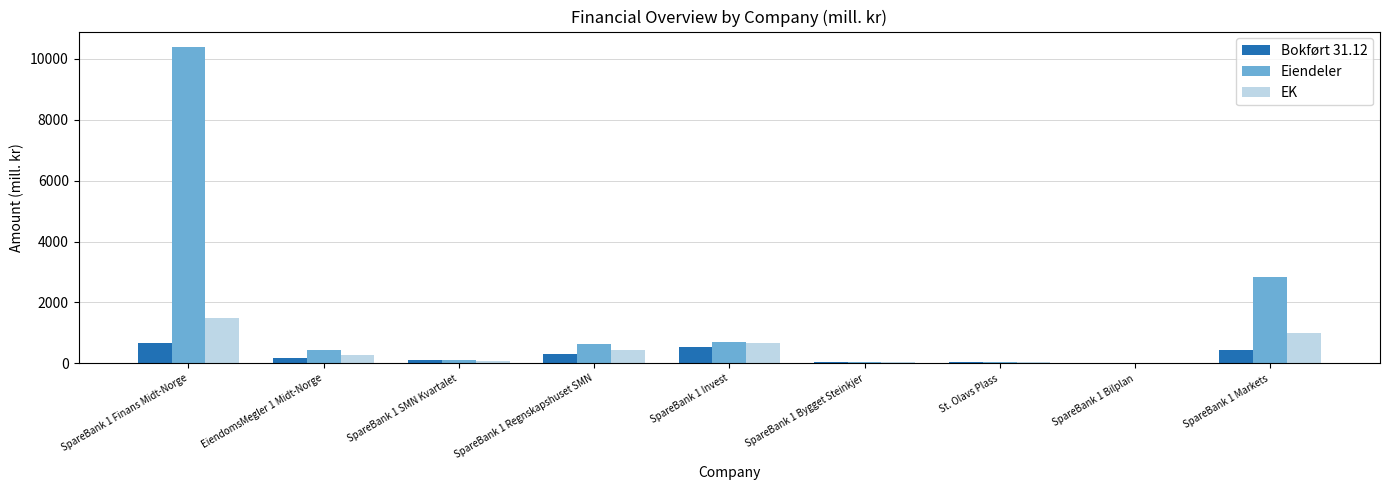

How many groups of bars are there?

9